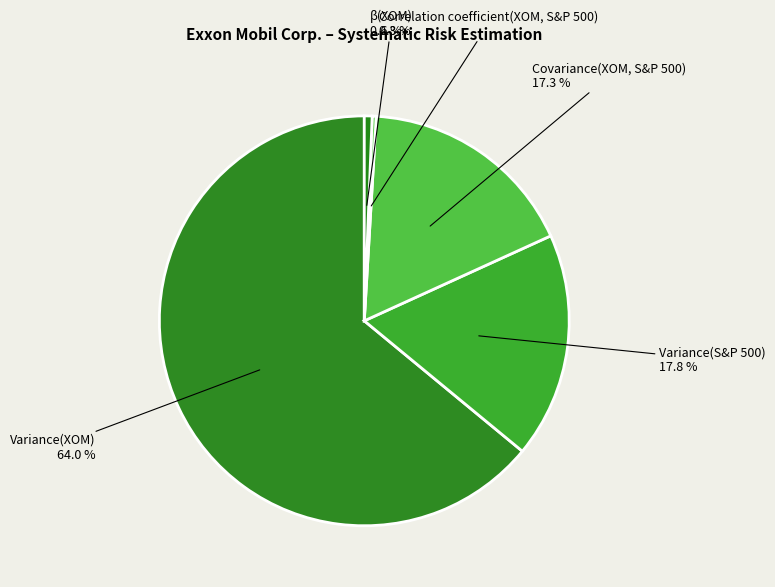

To the nearest percent, what is the difference between the largest and smallest slice percentages?

64%